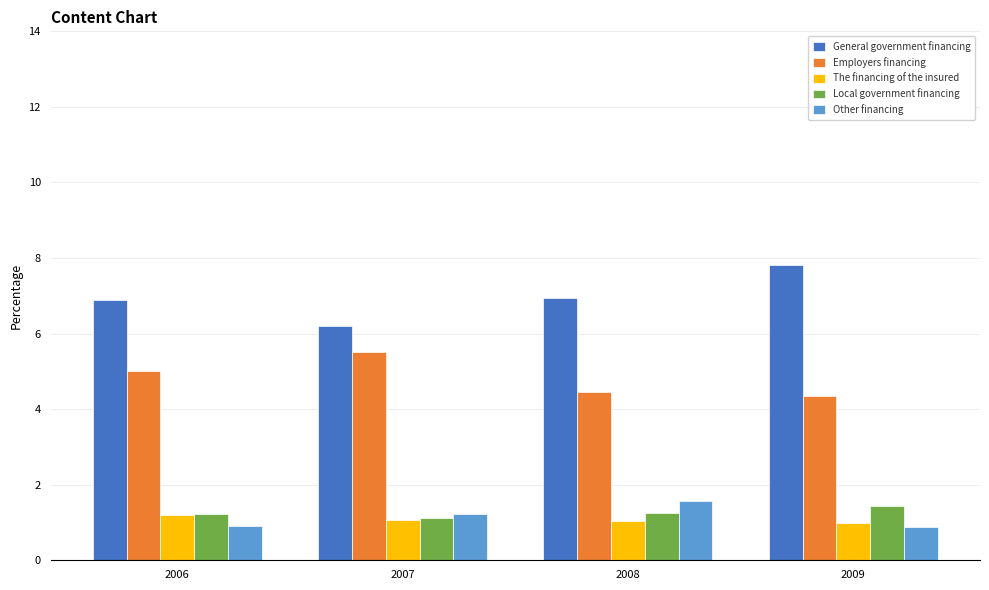

How many bars are there in total?

20